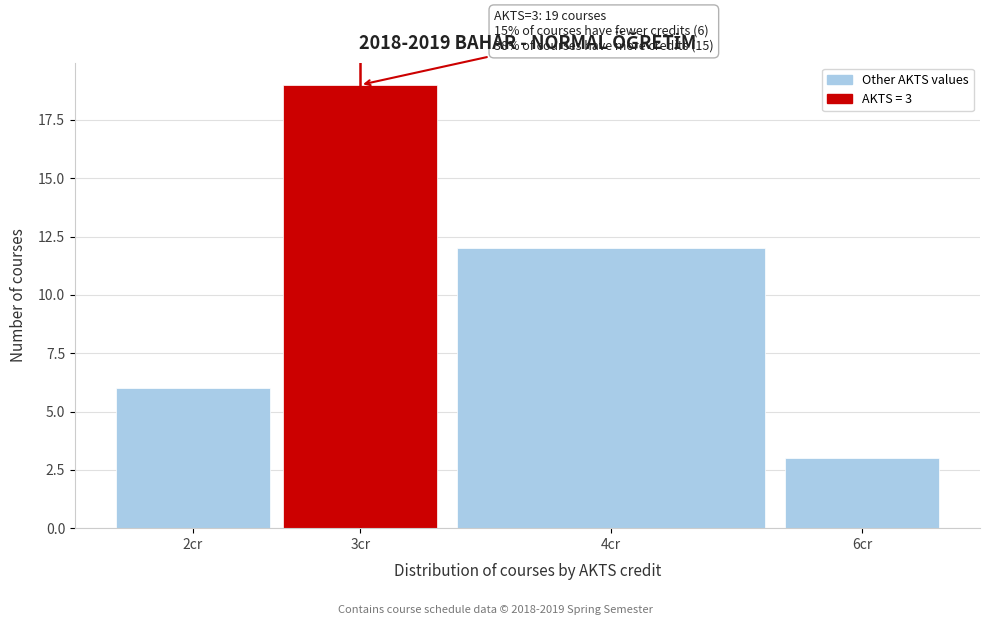

Reading right to left, transcribe all the data shown in this chart.

6cr=3	4cr=12	3cr=19	2cr=6